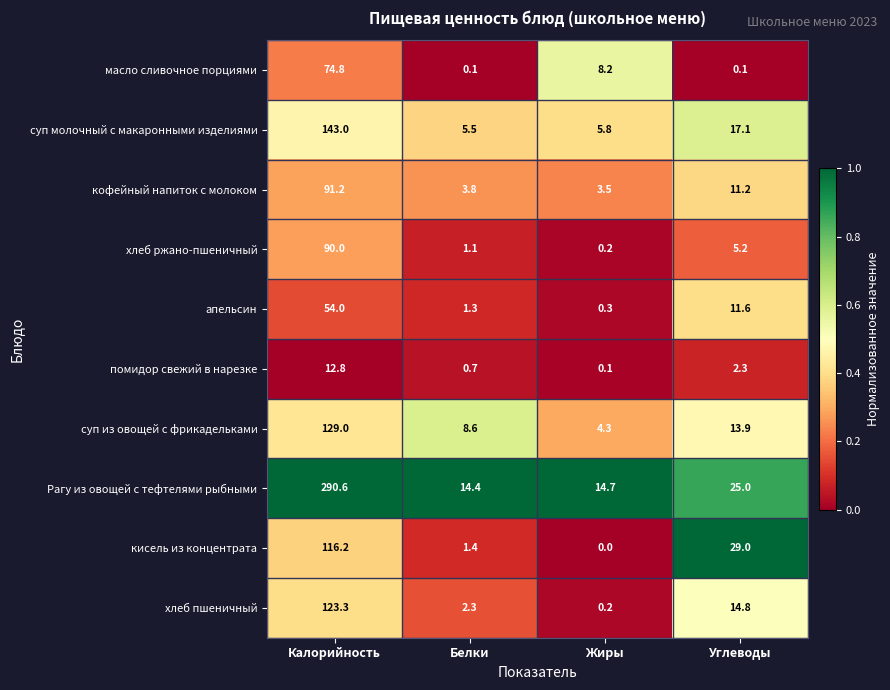

Rank the categories by суп из овощей с фрикадельками value from lowest to highest.

Жиры, Белки, Углеводы, Калорийность